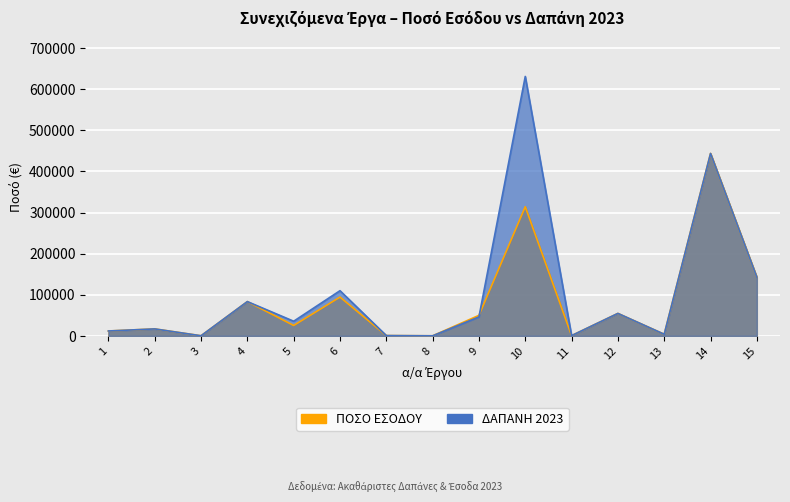

In ΠΟΣΟ ΕΣΟΔΟΥ, how many points are higher than both neighbors (excluding endpoints)?

6